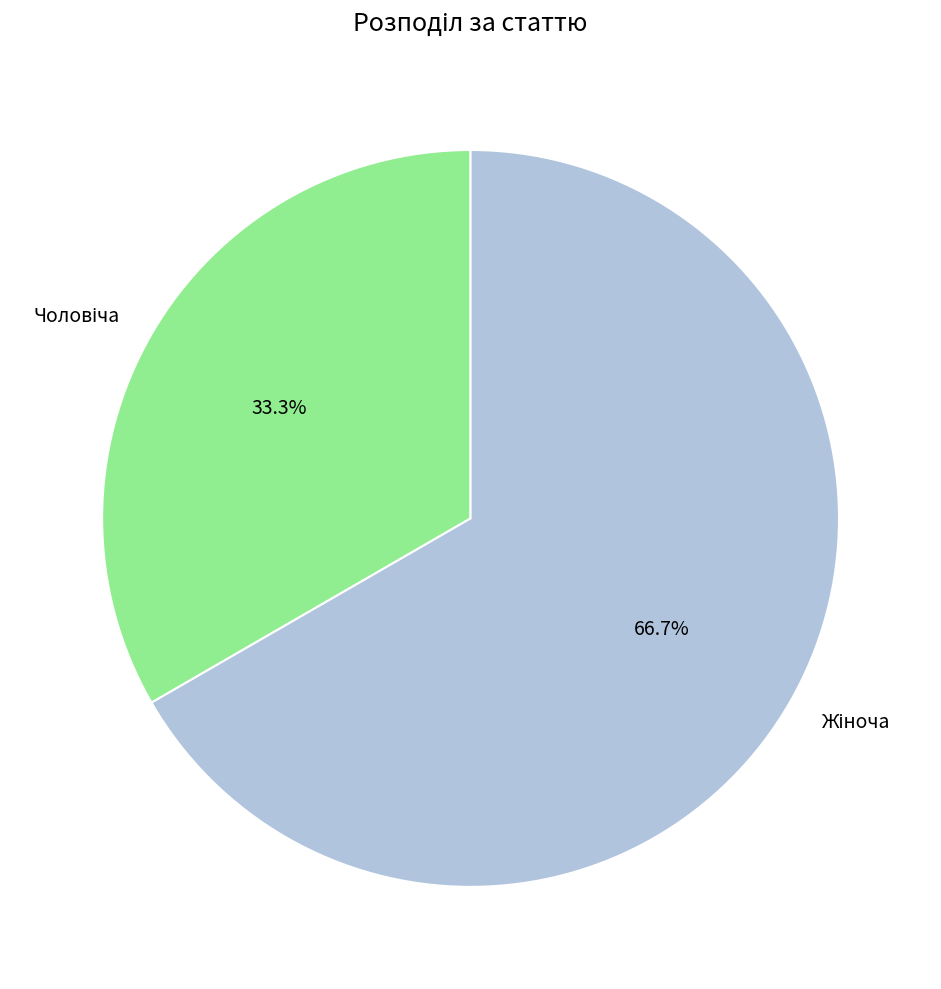

Is there a majority slice in this chart?

Yes